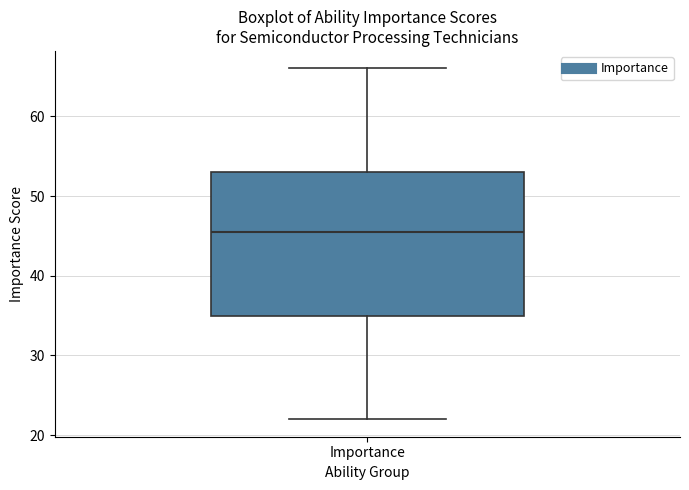

Where does the median line of the box for Importance sit on the y-axis? The values are not printed on the chart, so give them approximately, as read against the axis.

46